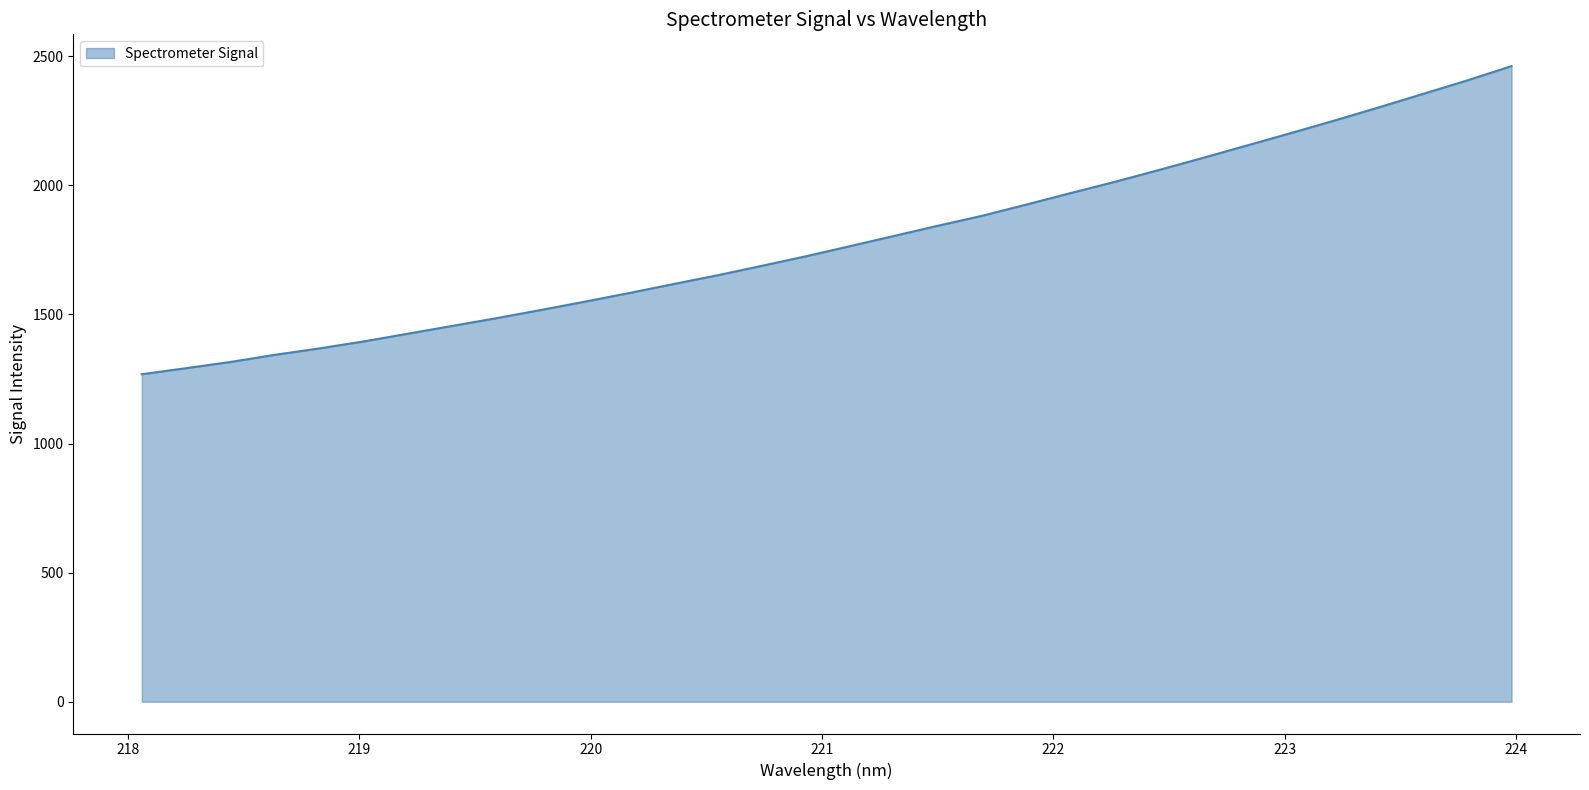

What is the maximum value shown in the chart?

2462.1